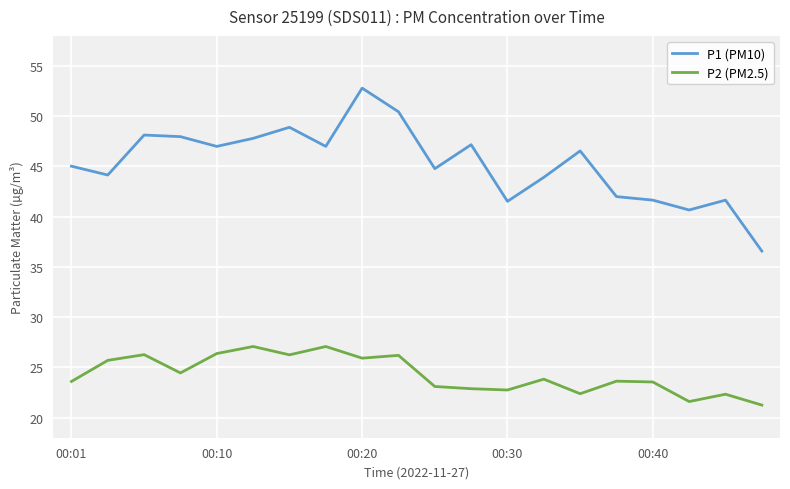

List the series in order of their peak value, lowest first.

P2 (PM2.5), P1 (PM10)